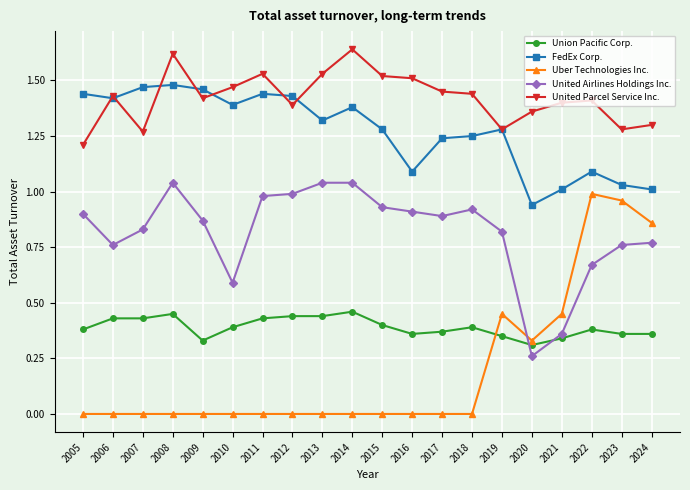

Which series has the largest range (max minus min)?

Uber Technologies Inc.